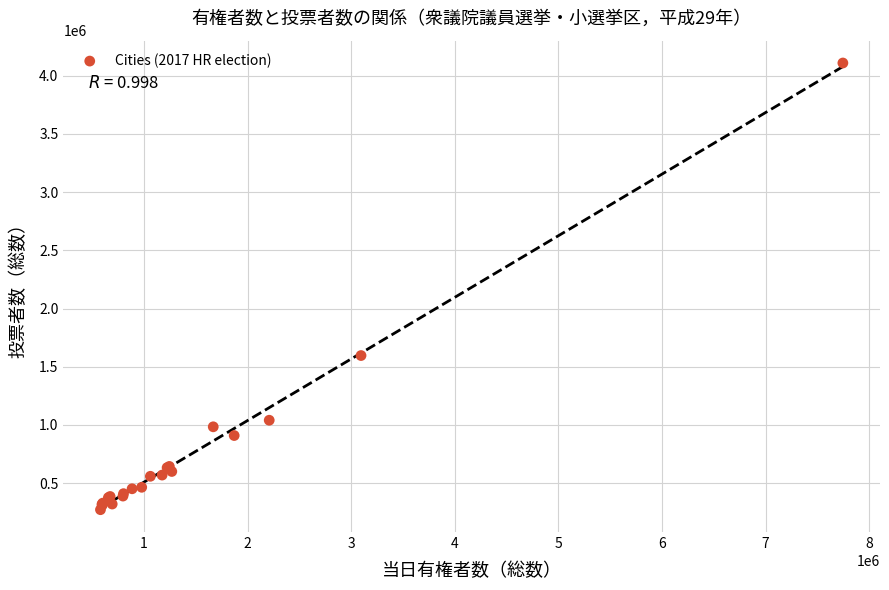

What Y value in the scatter plot is closest to 2190473?

1596078